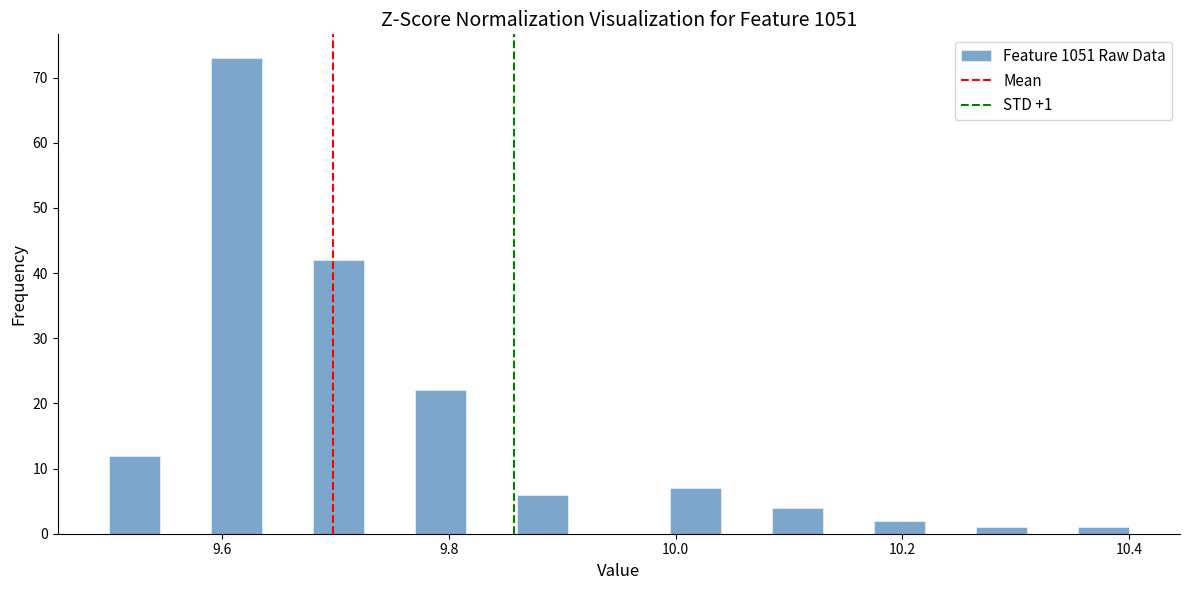

Read against the x-axis, roughly where is the centre of the tallest bar?

9.62